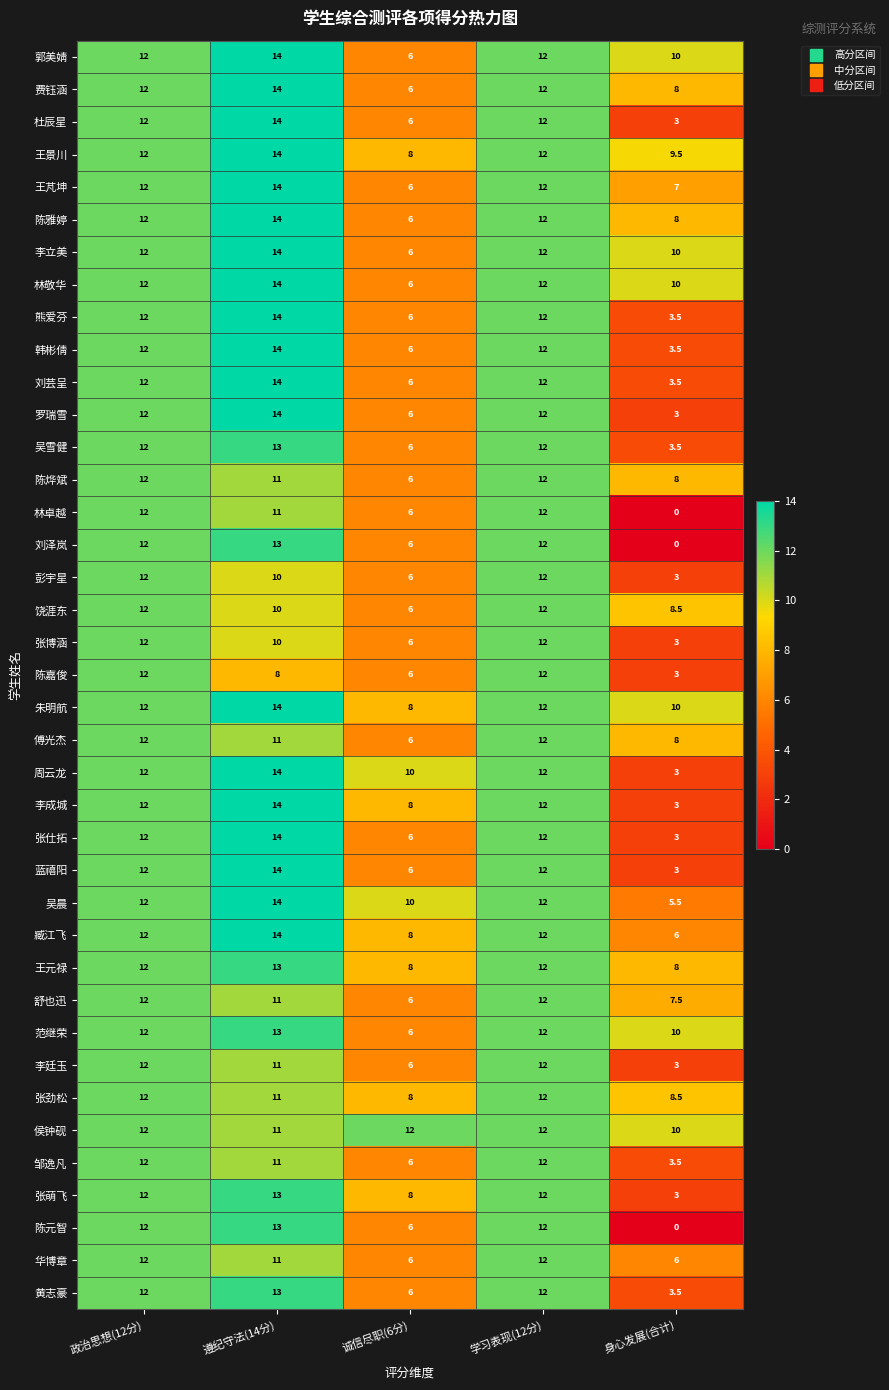

Read the 邹逸凡 value at 身心发展(合计).

3.5